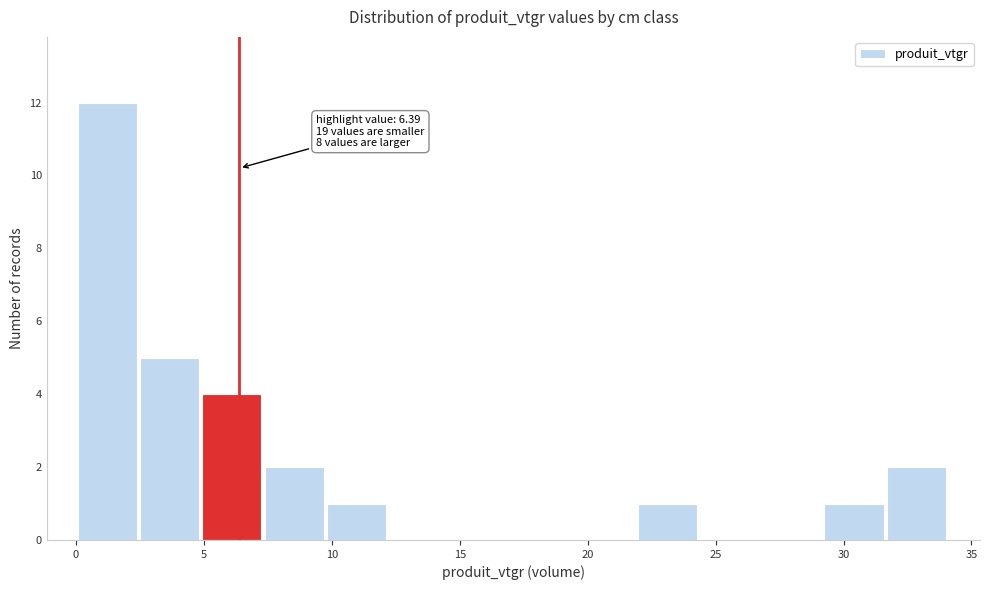

Which range on the x-axis has the tallest bar?

0.0 to 2.5